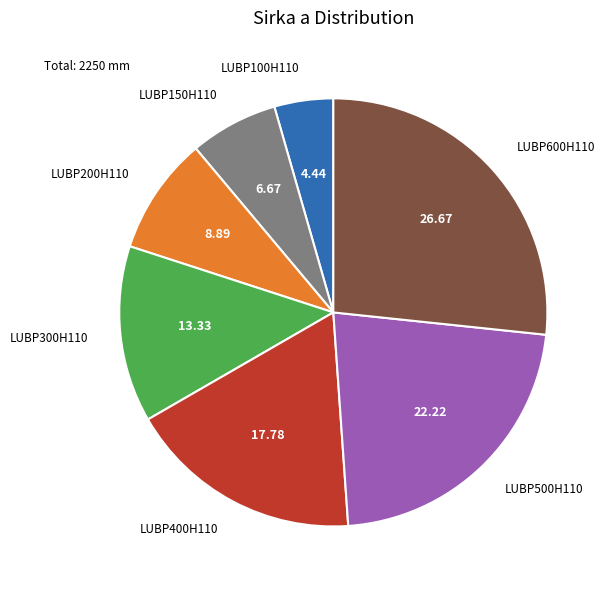

Is there a majority slice in this chart?

No